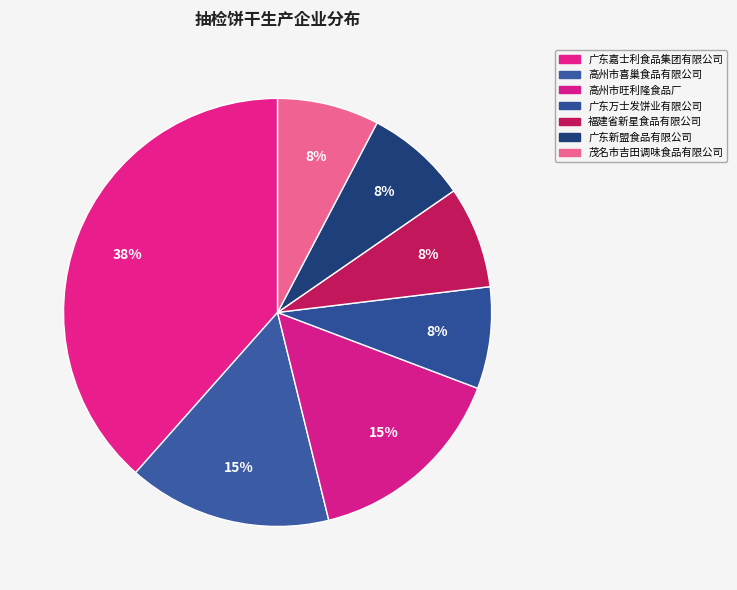

How many segments does this pie chart have?

7